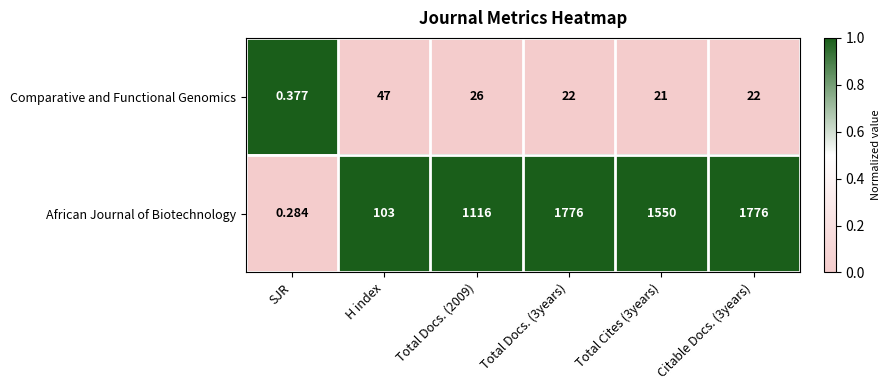

Is the value of Comparative and Functional Genomics at Total Docs. (3years) greater than the value of African Journal of Biotechnology at Total Docs. (2009)?

No